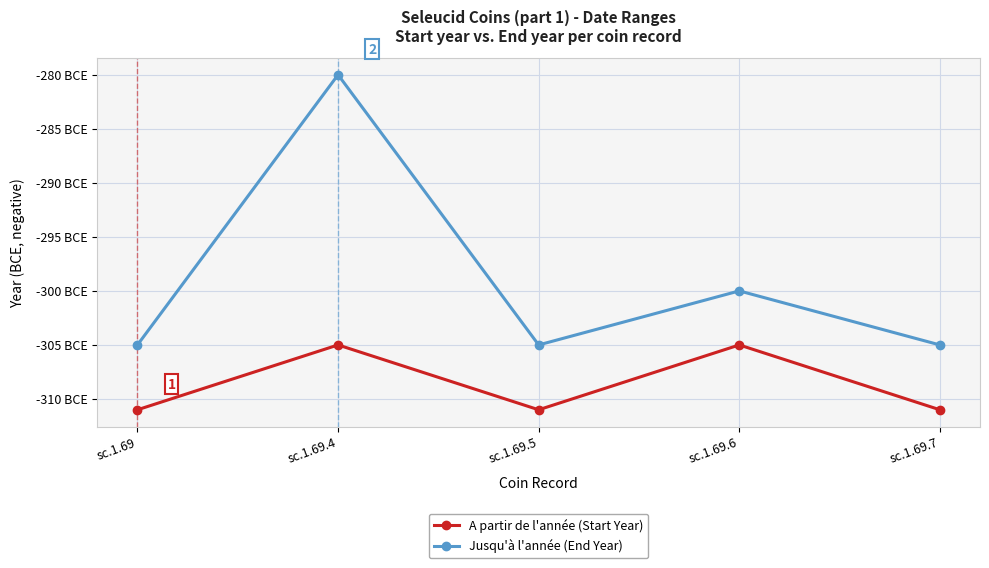

In Jusqu'à l'année (End Year), how many points are lower than both neighbors (excluding endpoints)?

1